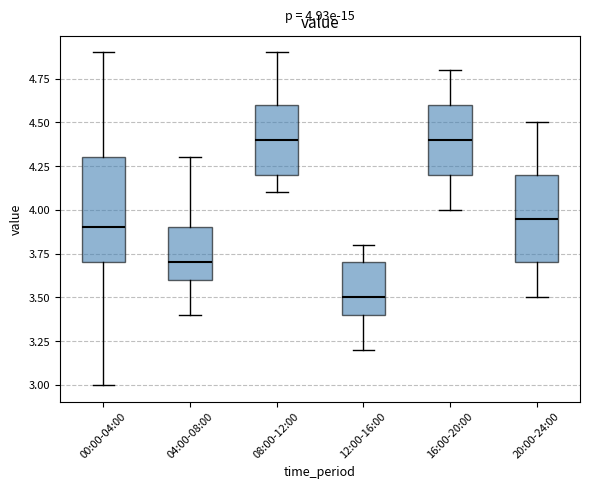

Which box has the lowest median line?

12:00-16:00